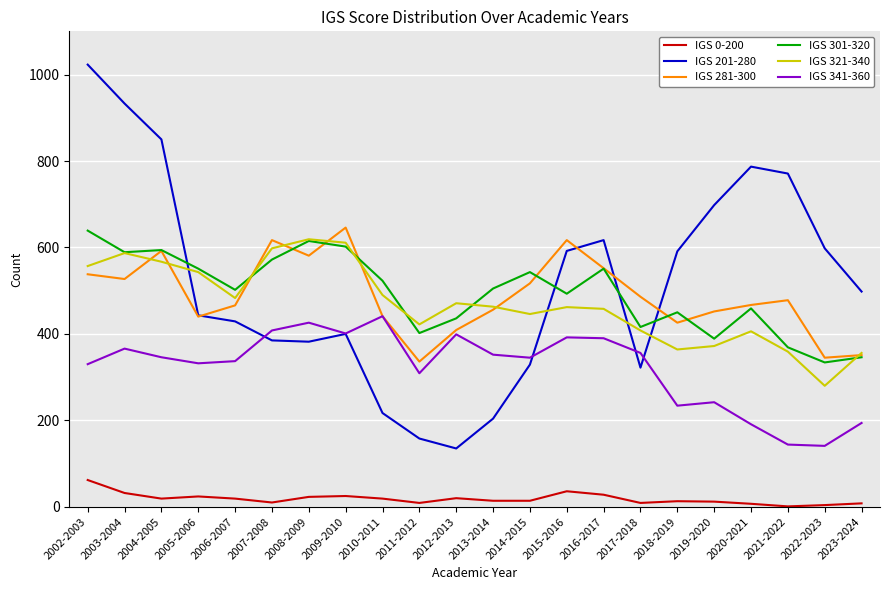

At which label does IGS 301-320 reach its peak?

2002-2003